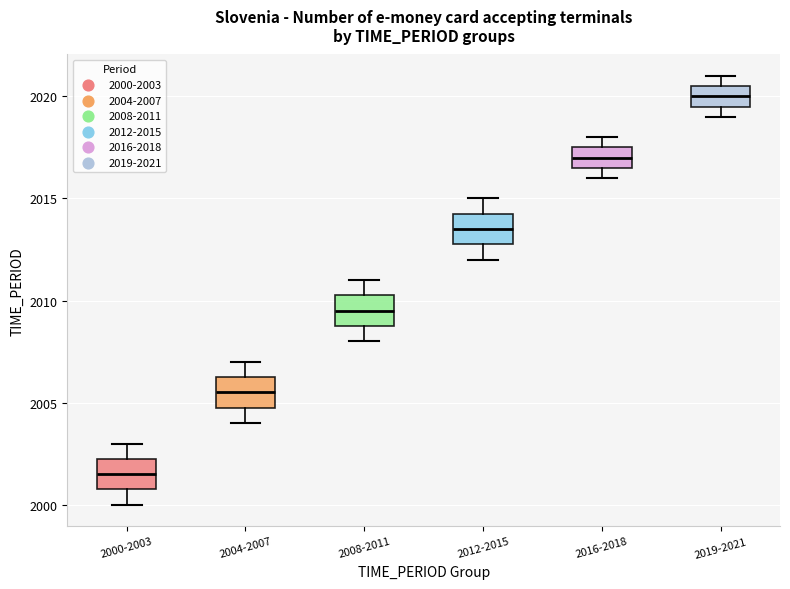

Which box's median line is the highest?

2019-2021